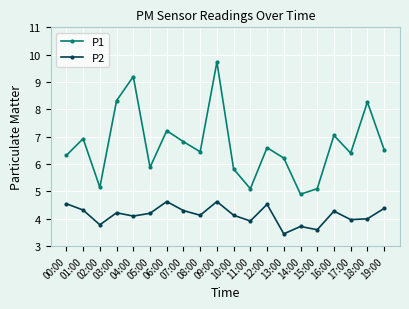

What is the label of the 4th point from the left?

03:00